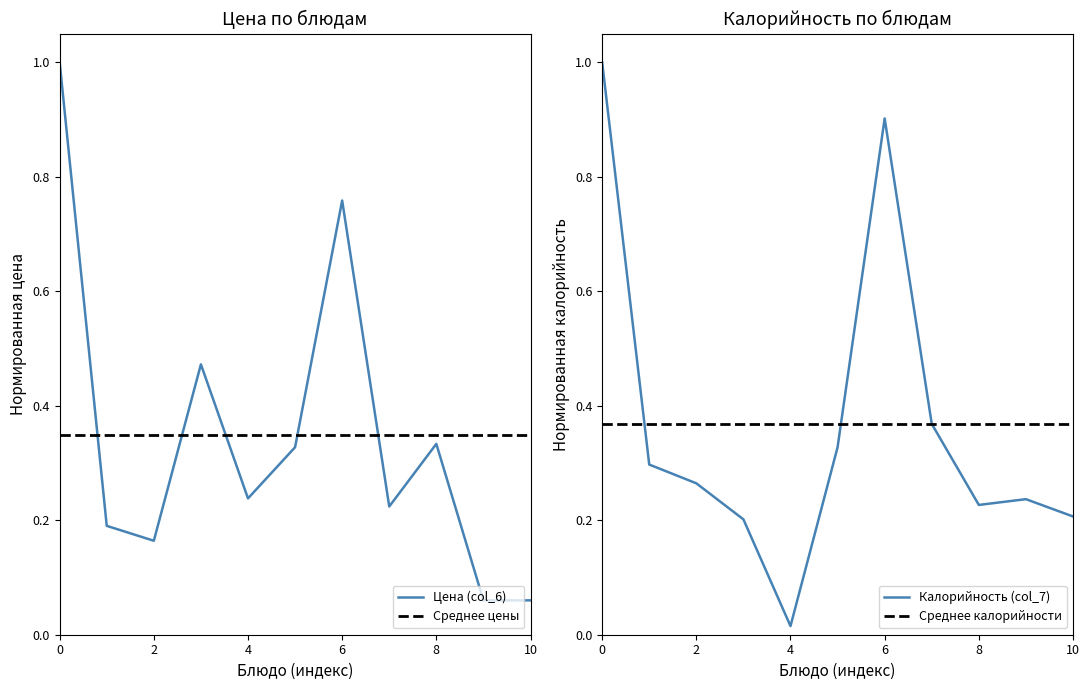

True or false: Калорийность (col_7) has a value of 1.0 at 0.

True